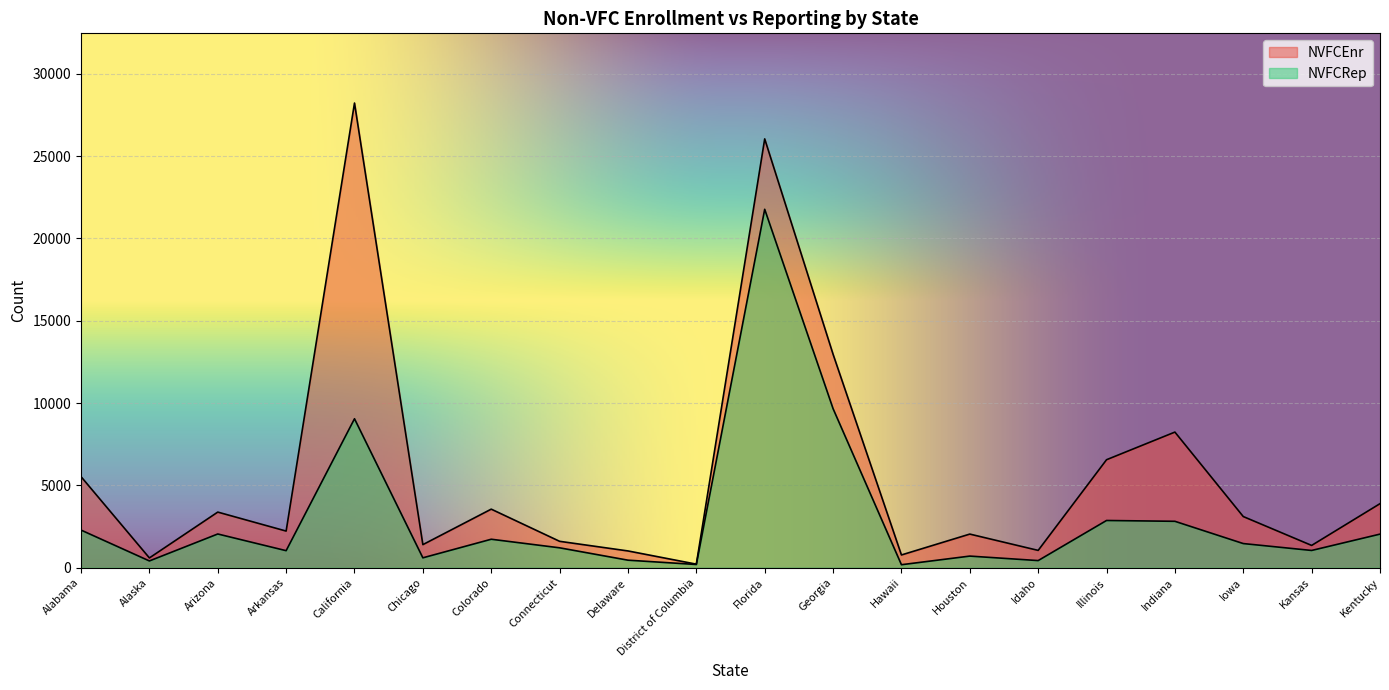

True or false: NVFCRep and NVFCEnr intersect in this chart.

False